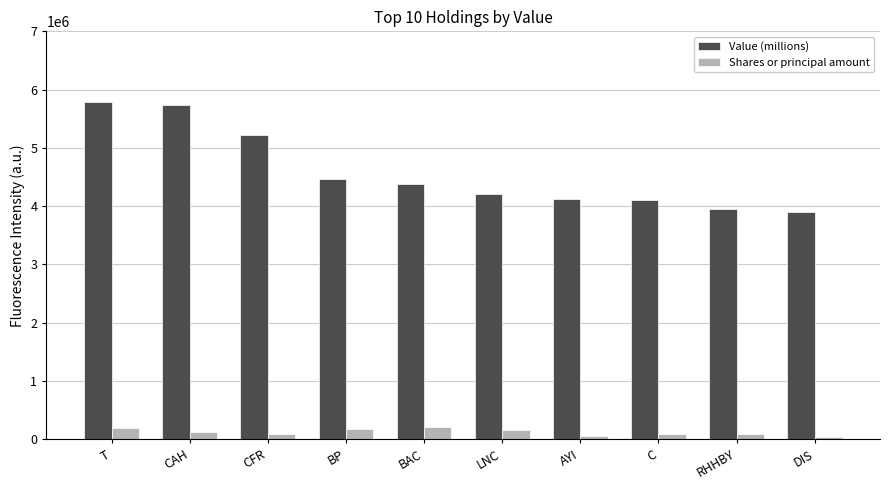

What are all the series names shown in the legend?

Value (millions), Shares or principal amount